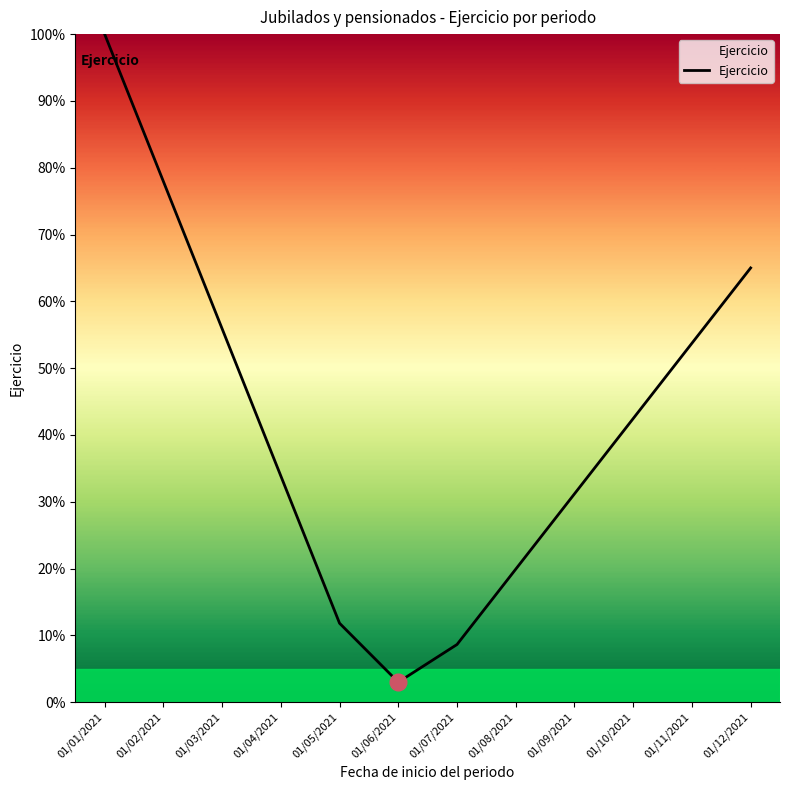

What position from the right is 01/07/2021?

6